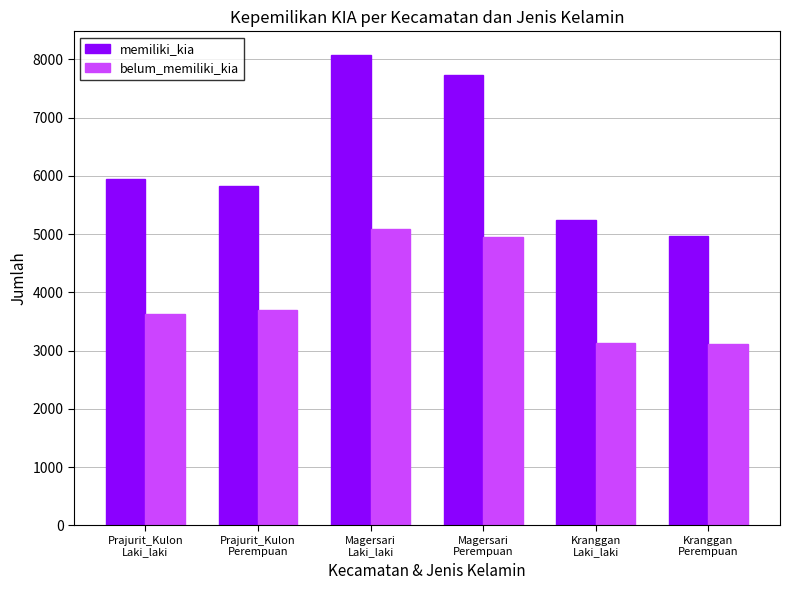

At which category is the sum across all series the highest?

Magersari
Laki_laki